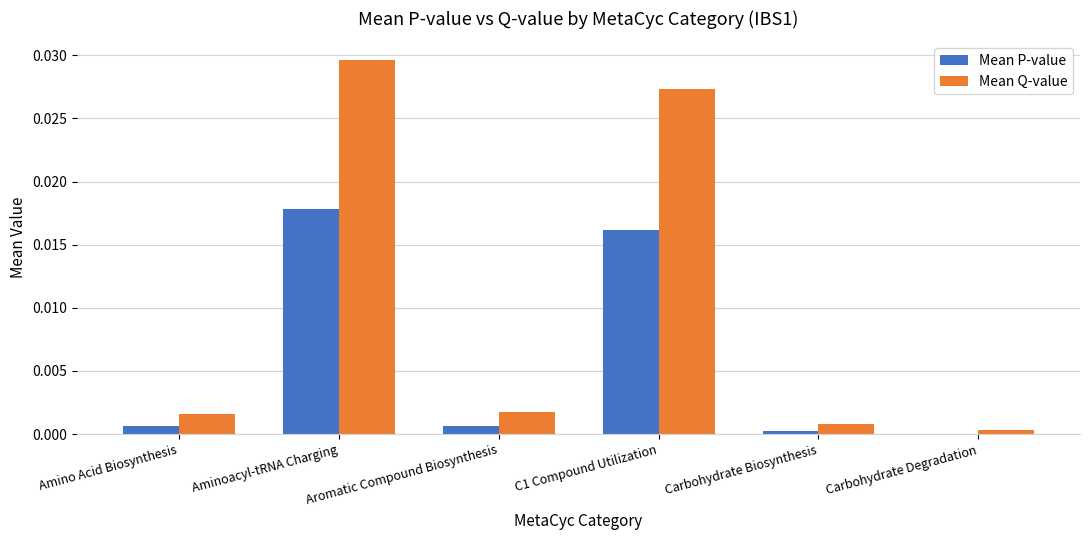

At which category is the sum across all series the highest?

Aminoacyl-tRNA Charging